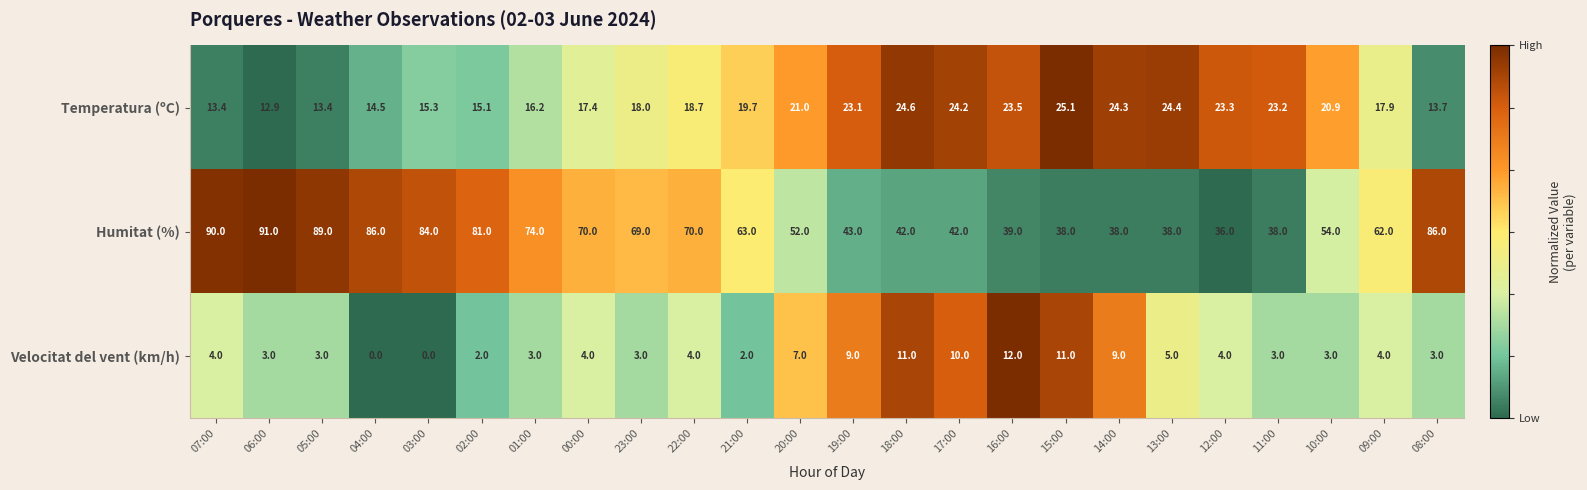

The Humitat (%) series shows 38.0 at 15:00. True or false?

True